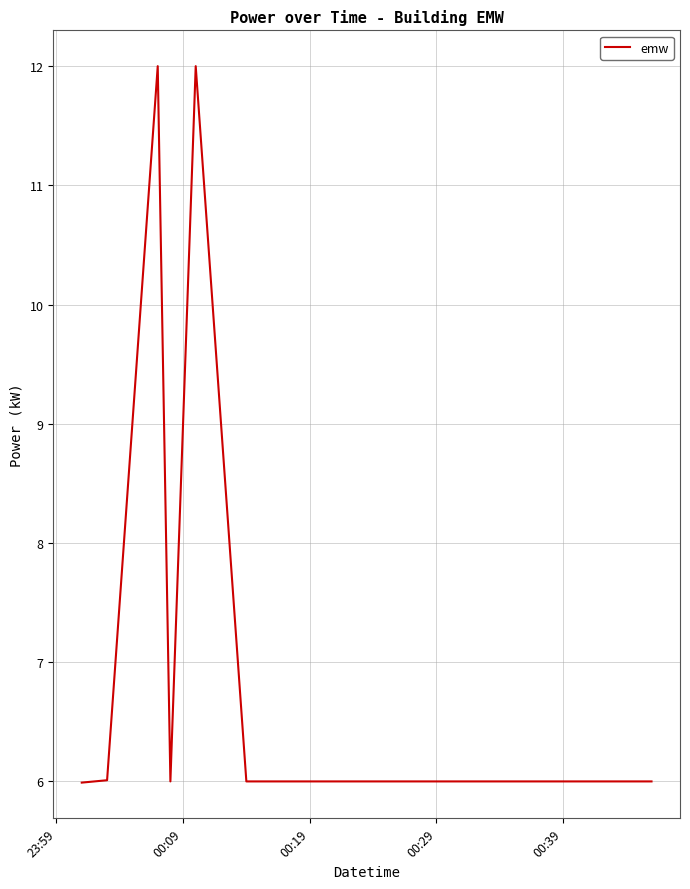

True or false: there are more than 0 points higher than both neighbors.

True